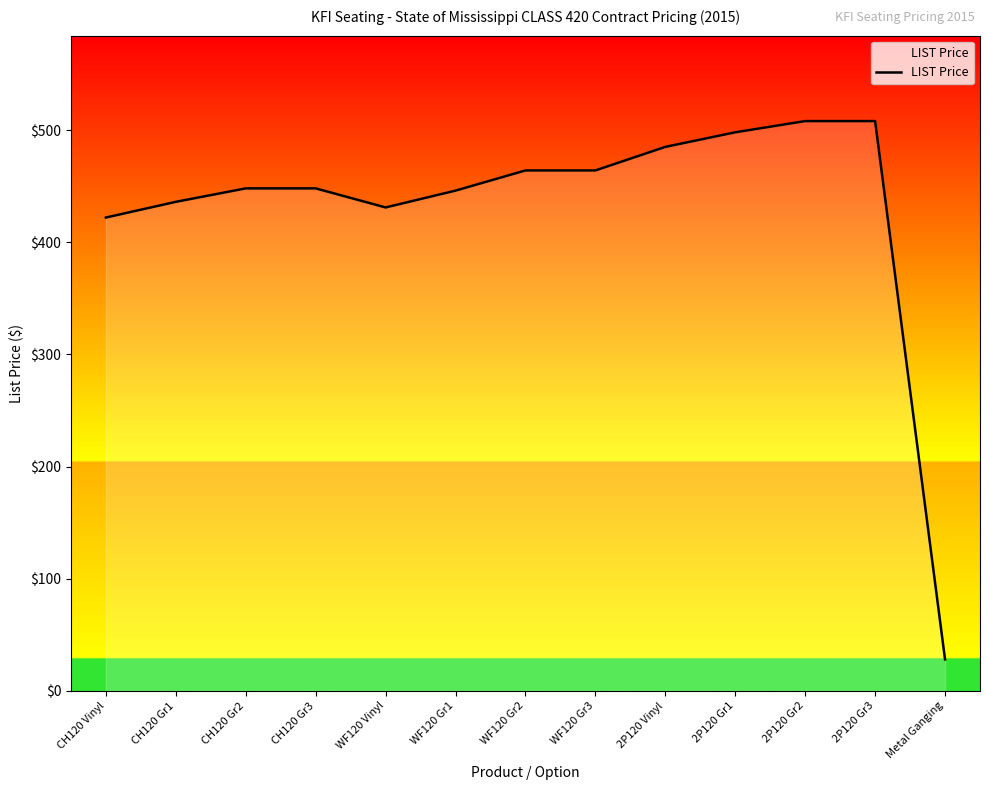

Is it true that the value at CH120 Gr1 is 763?

False